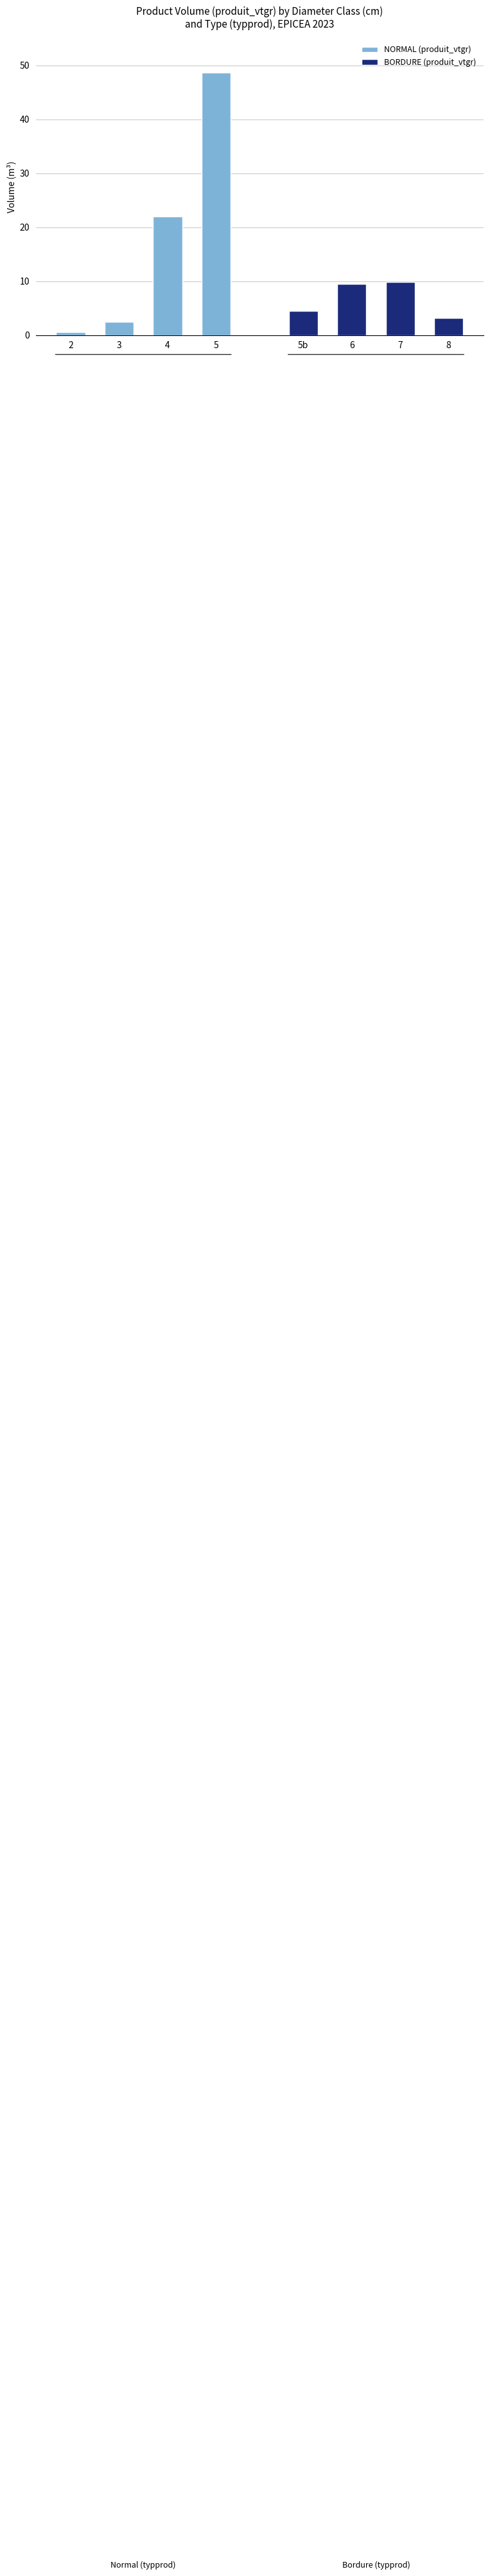

Between 5 and 3, which is larger?

5